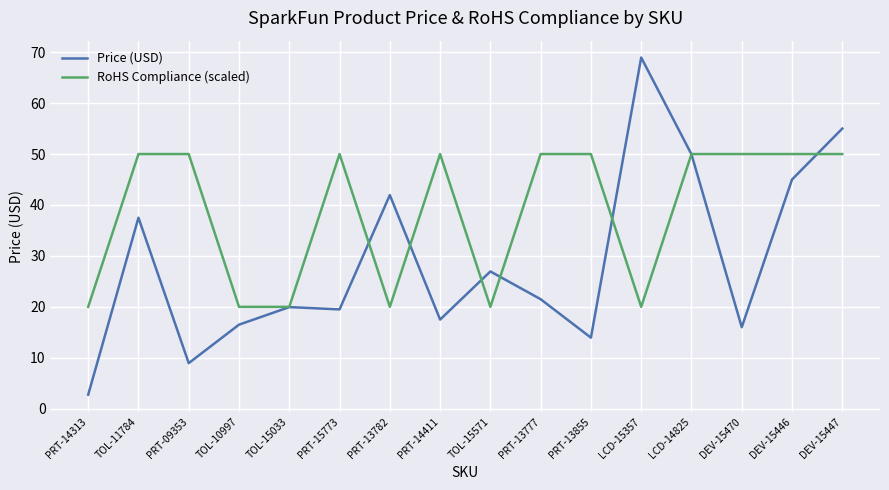

What value does the Price (USD) series have at DEV-15446?

45.0